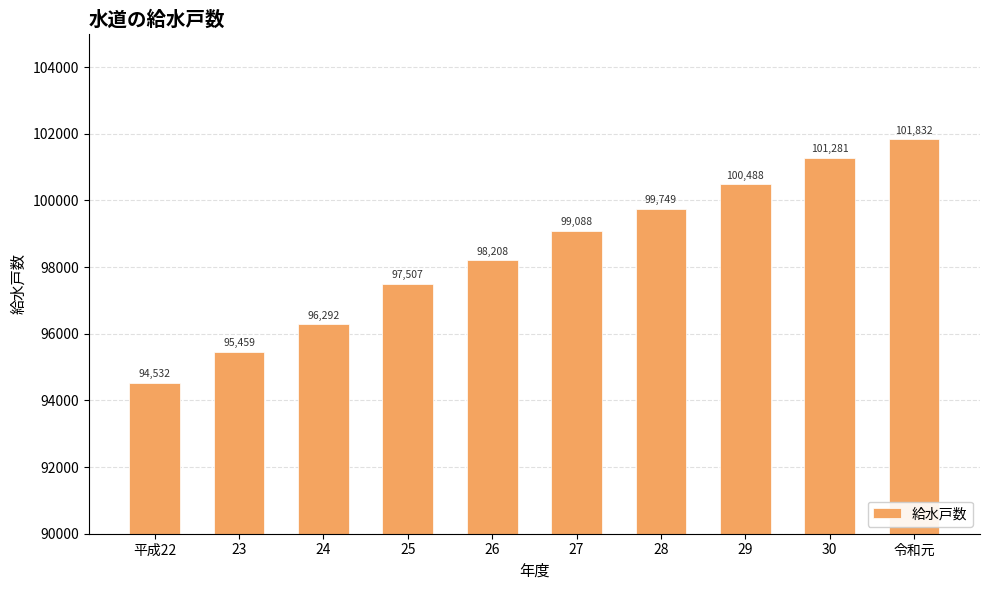

Between 29 and 令和元, which is larger?

令和元